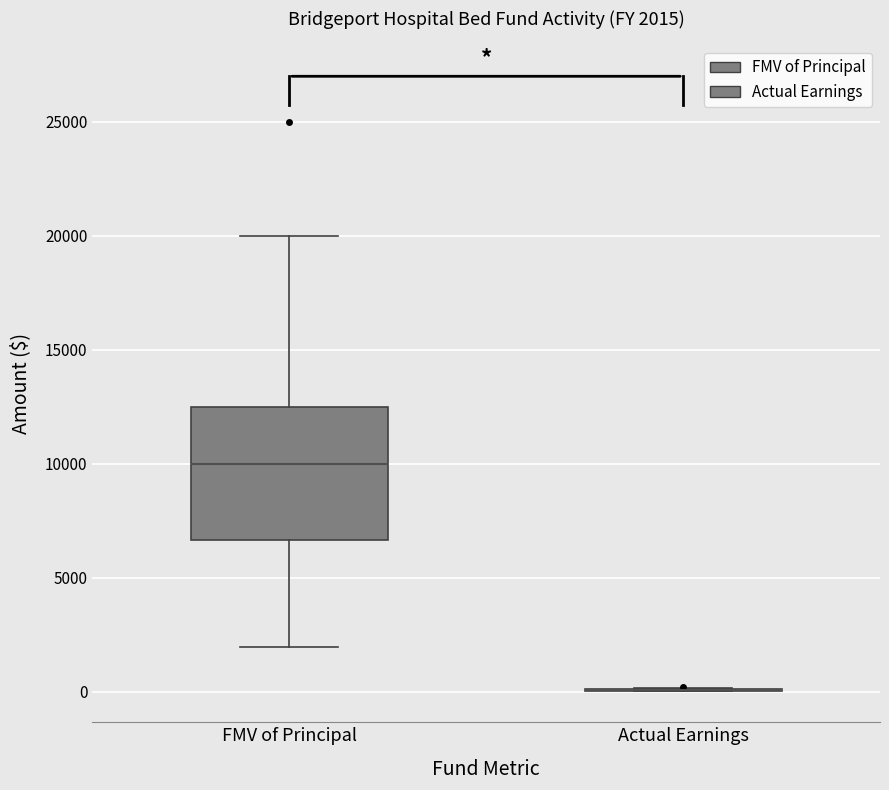

Comparing the boxes themselves (not the whiskers), which one is the tallest?

FMV of Principal